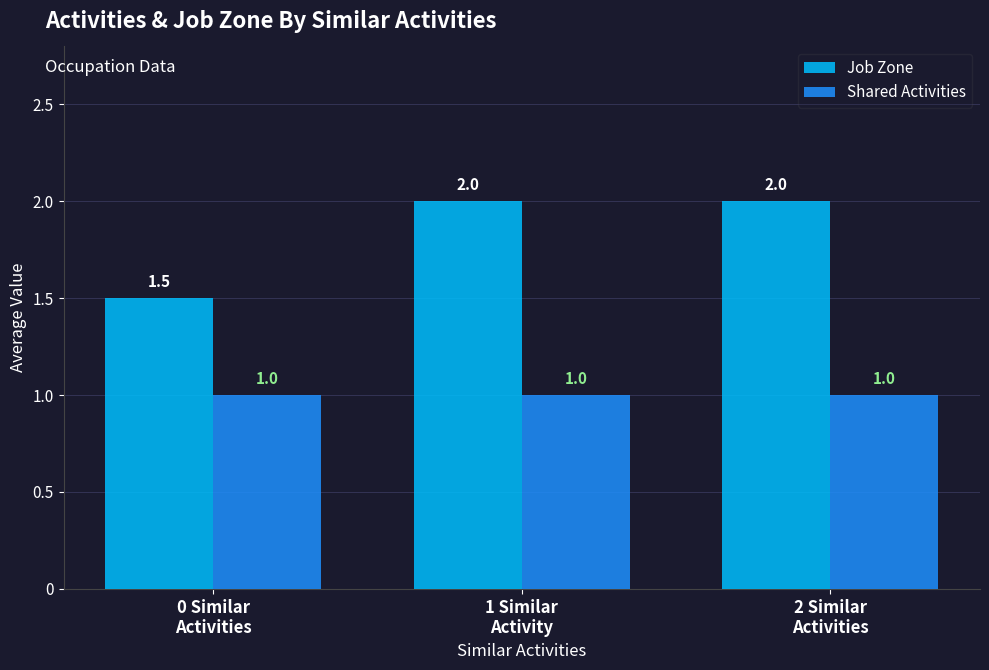

The value of Job Zone at 0 Similar
Activities is 1.5. True or false?

True